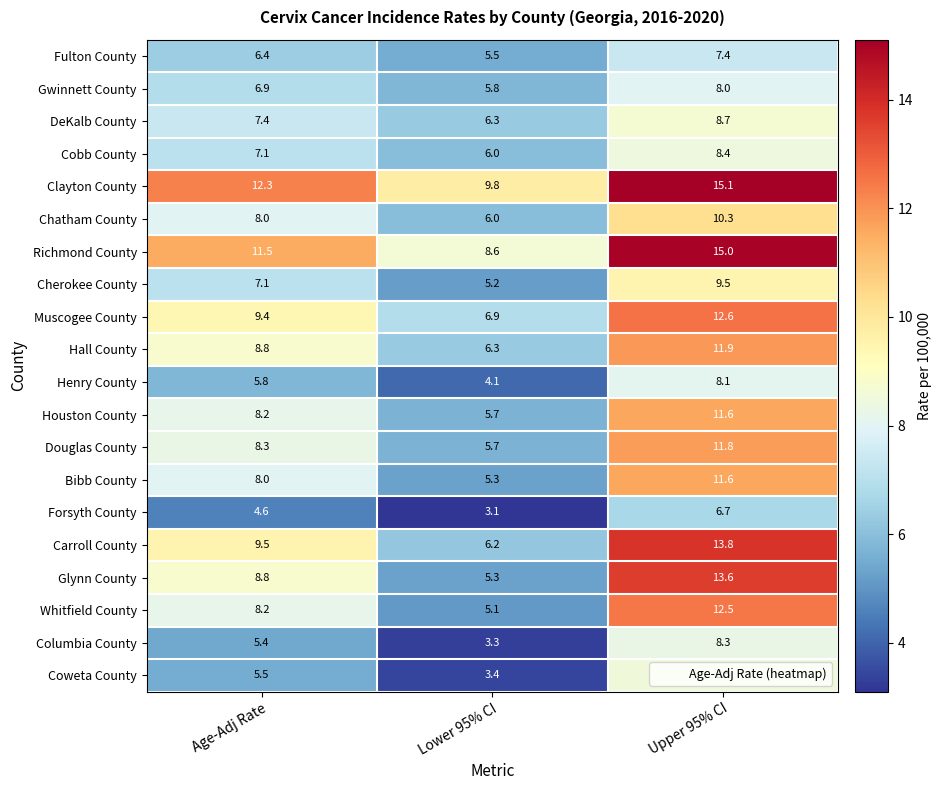

Rank the categories by Forsyth County value from highest to lowest.

Upper 95% CI, Age-Adj Rate, Lower 95% CI